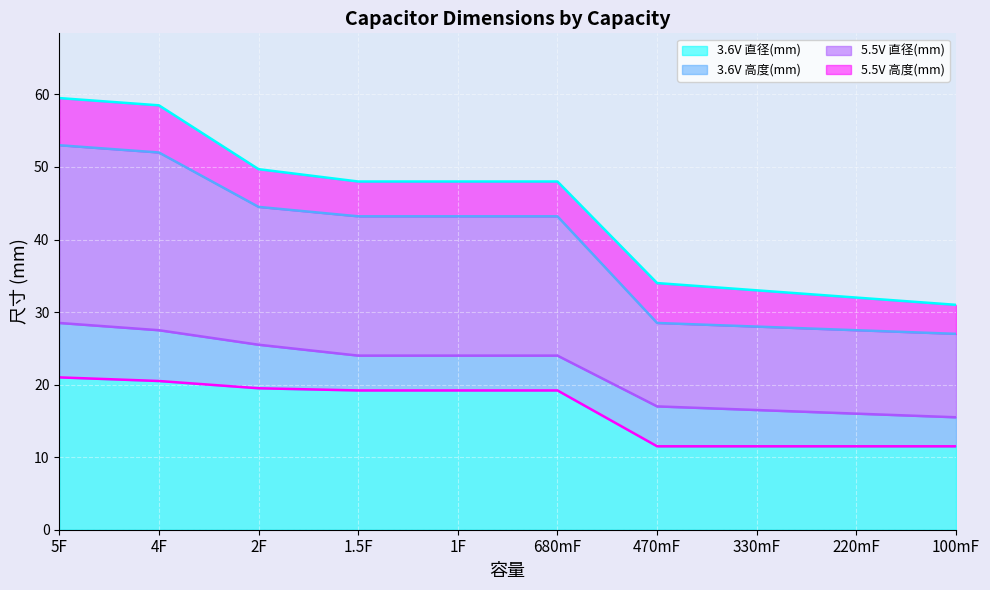

The value of 3.6V 直径(mm) at 5F is 7.7. True or false?

False